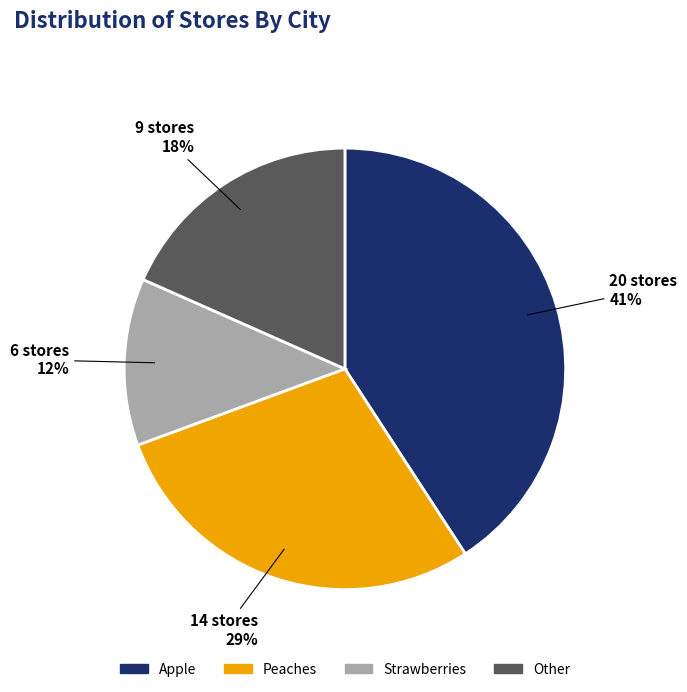

To the nearest percent, what is the average slice percentage?

25%